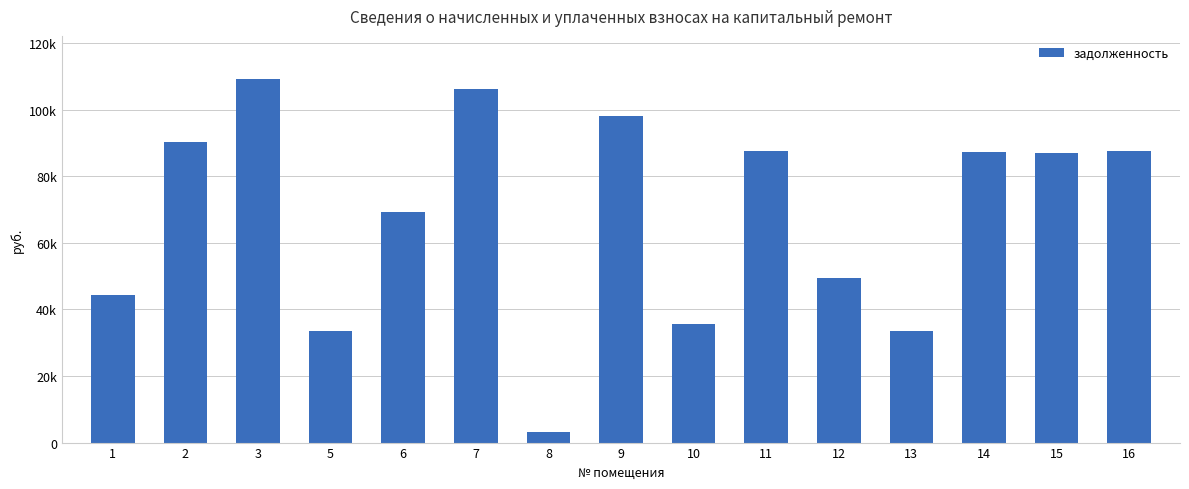

Are the bars horizontal?

No